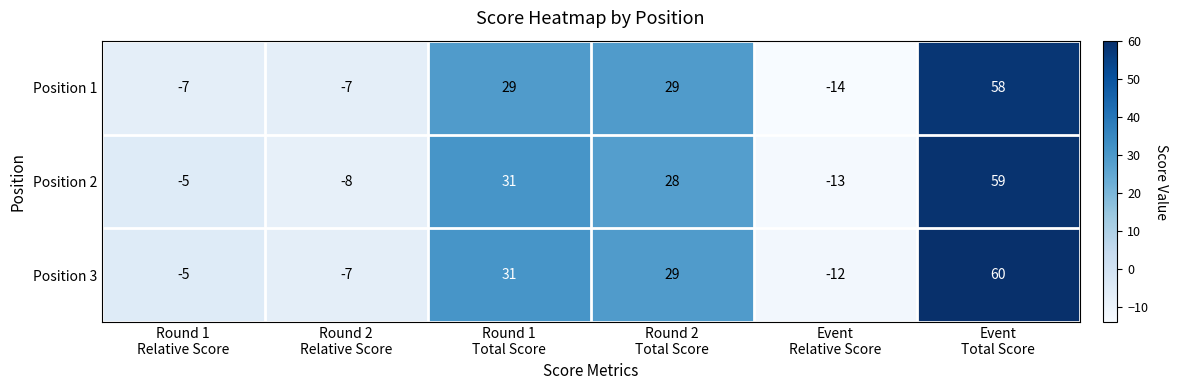

Reading right to left, list all the values displayed in this chart.

Position 1: 58	-14	29	29	-7	-7
Position 2: 59	-13	28	31	-8	-5
Position 3: 60	-12	29	31	-7	-5